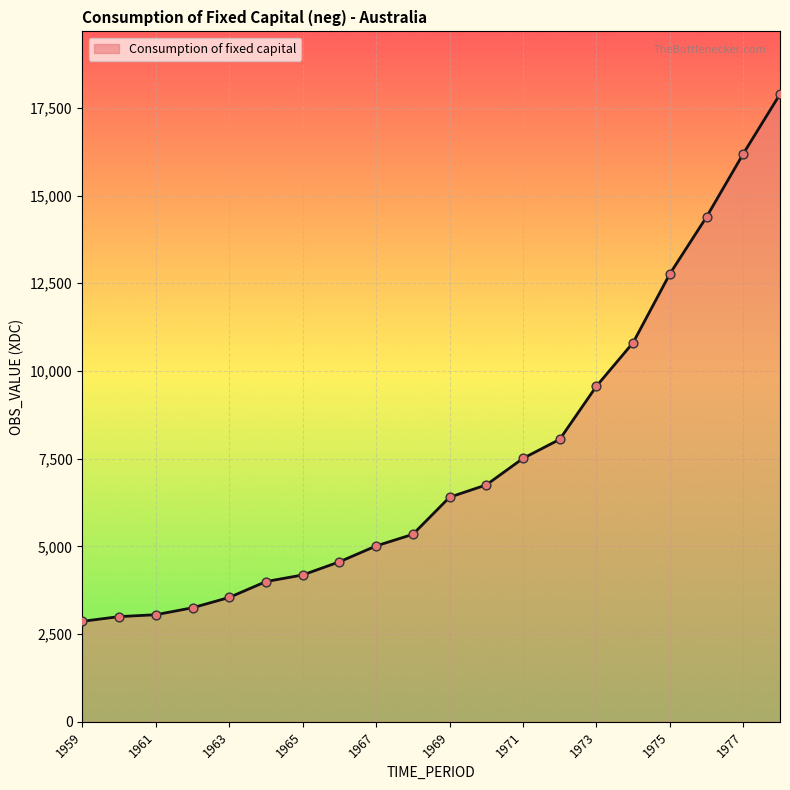

What is the difference between the maximum and minimum values?

15025